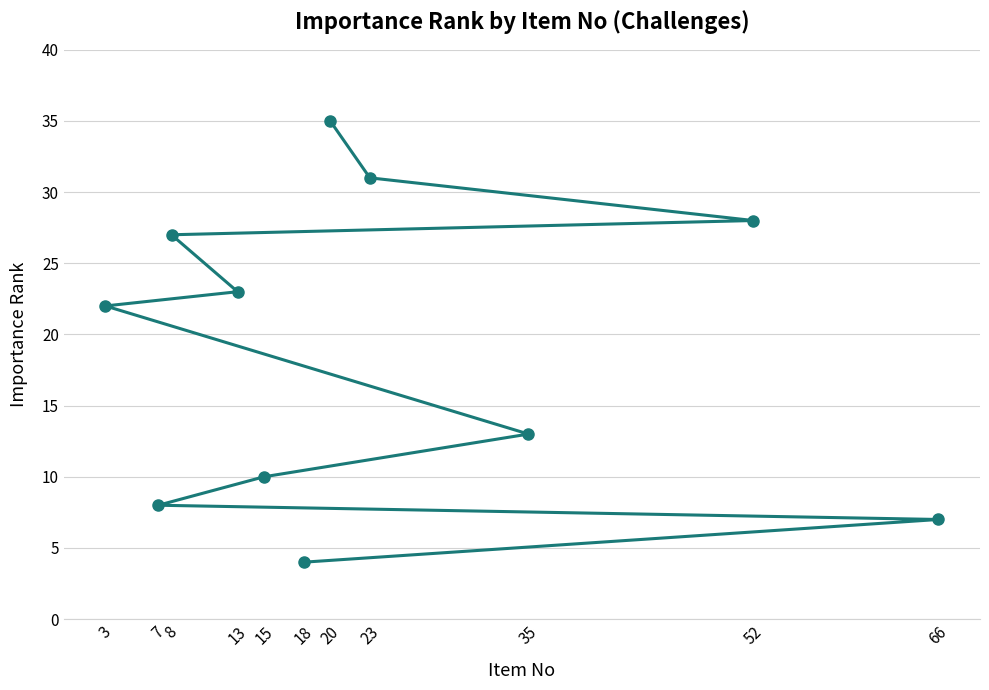

Reading left to right, transcribe all the data shown in this chart.

3=22	7=8	8=27	13=23	15=10	18=4	20=35	23=31	35=13	52=28	66=7